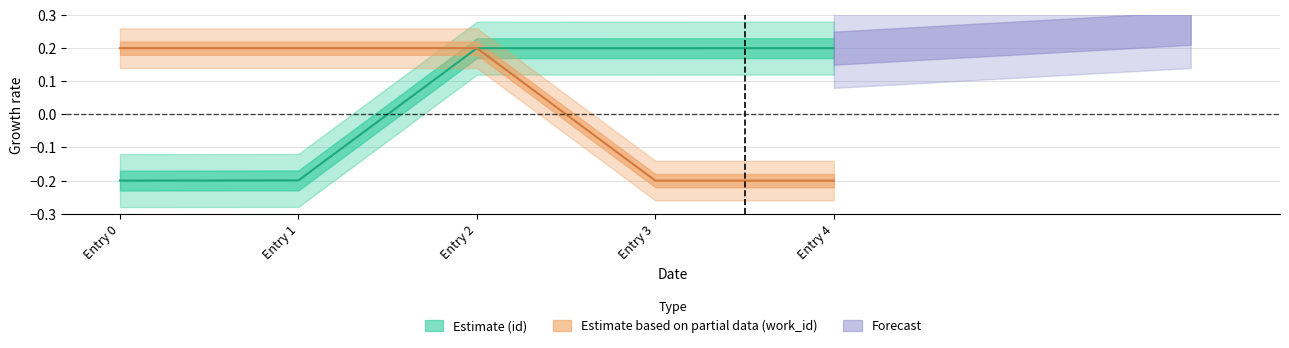

True or false: work_id_values has a value of 0.1 at Entry 0.

False